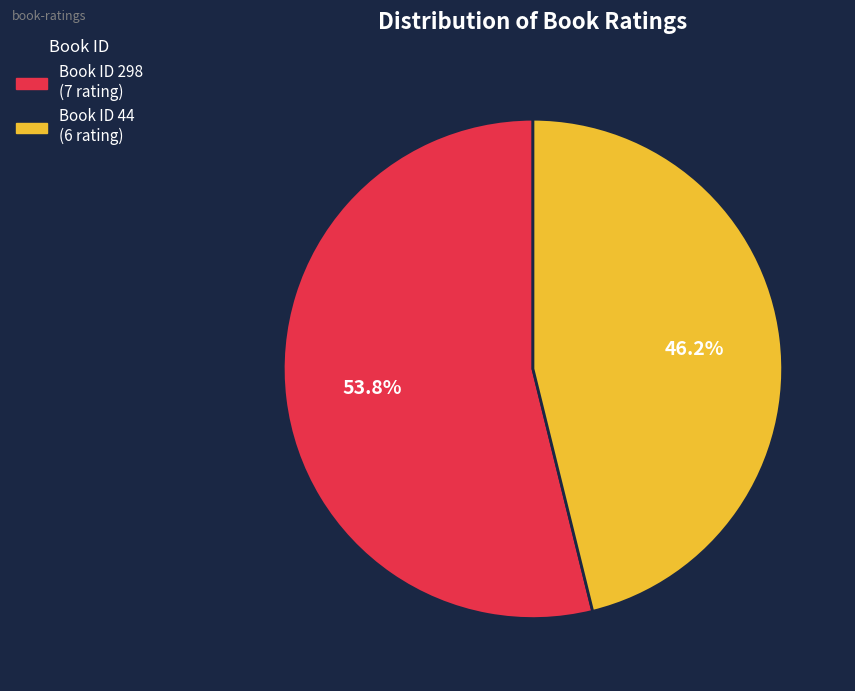

To the nearest percent, what is the average slice percentage?

50%